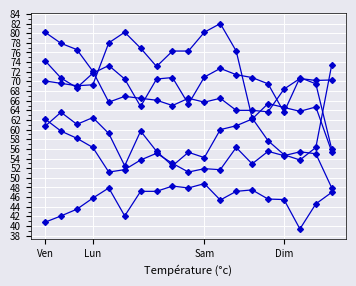

How many series are shown in this chart?

6